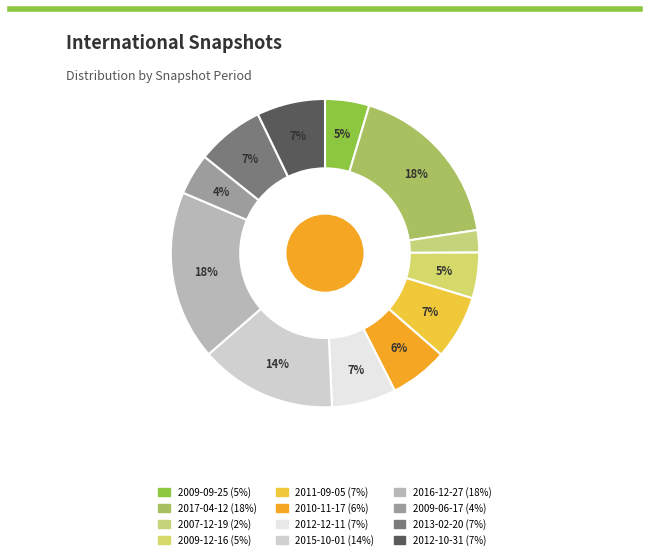

How many slices are in this pie chart?

12